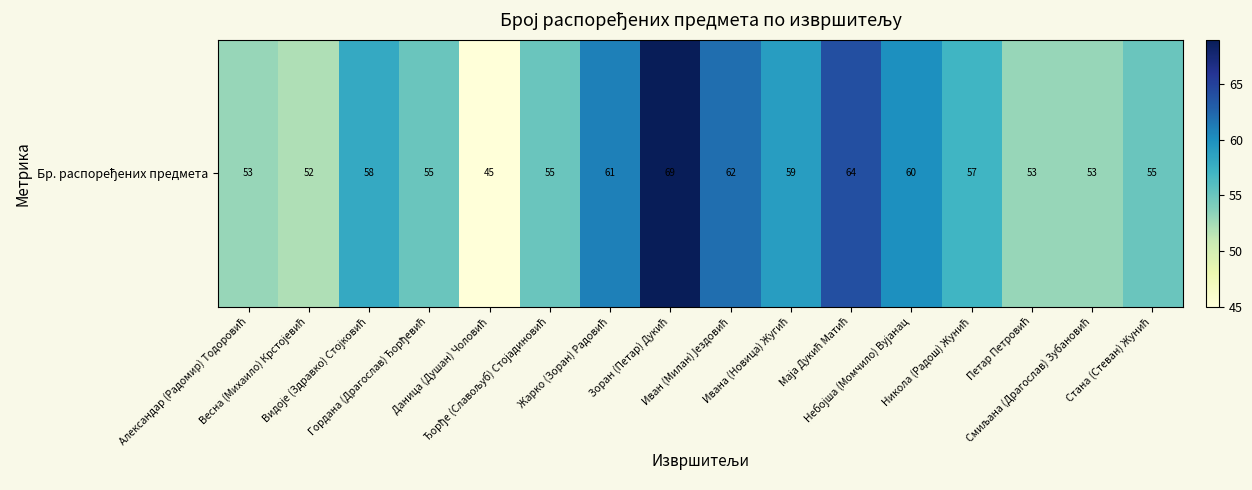

Rank the categories by value from highest to lowest.

Зоран (Петар) Дукић, Маја Дукић Матић, Иван (Милан) Јездовић, Жарко (Зоран) Радовић, Небојша (Момчило) Вујанац, Ивана (Новица) Жугић, Видоје (Здравко) Стојковић, Никола (Радош) Жунић, Гордана (Драгослав) Ђорђевић, Ђорђе (Славољуб) Стојадиновић, Стана (Стеван) Жунић, Александар (Радомир) Тодоровић, Петар Петровић, Смиљана (Драгослав) Зубановић, Весна (Михаило) Крстојевић, Даница (Душан) Чоловић